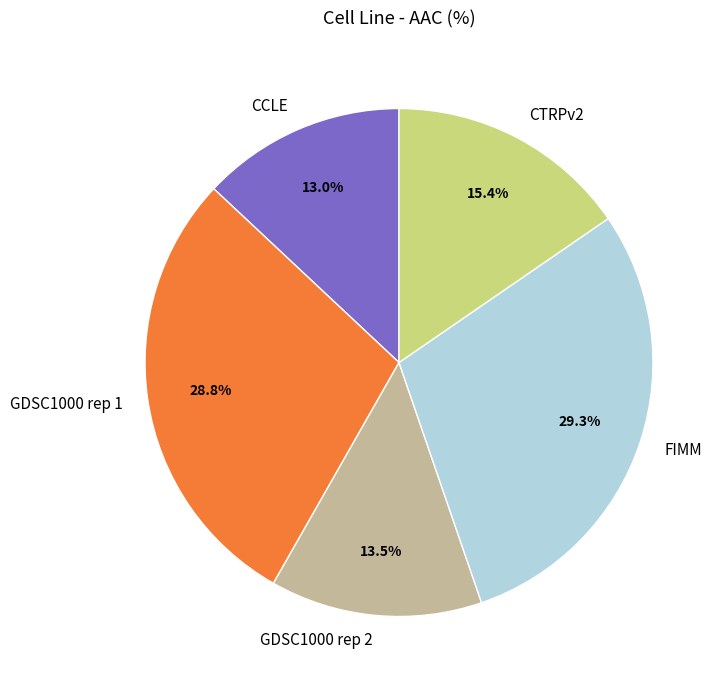

Combined, what portion of the pie is CTRPv2 and FIMM?

44.7%